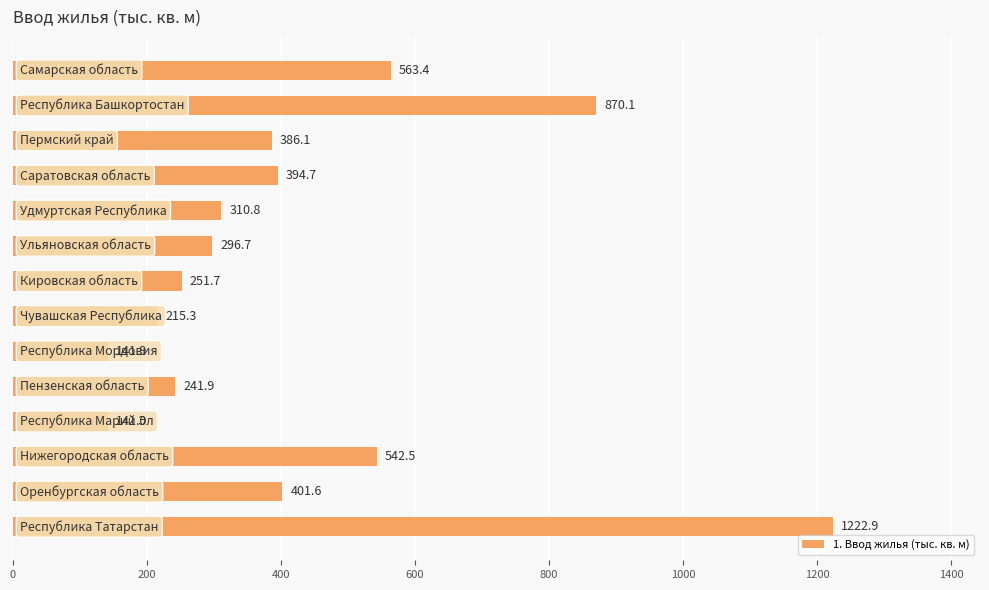

What is the difference between the second highest and minimum values?

729.1